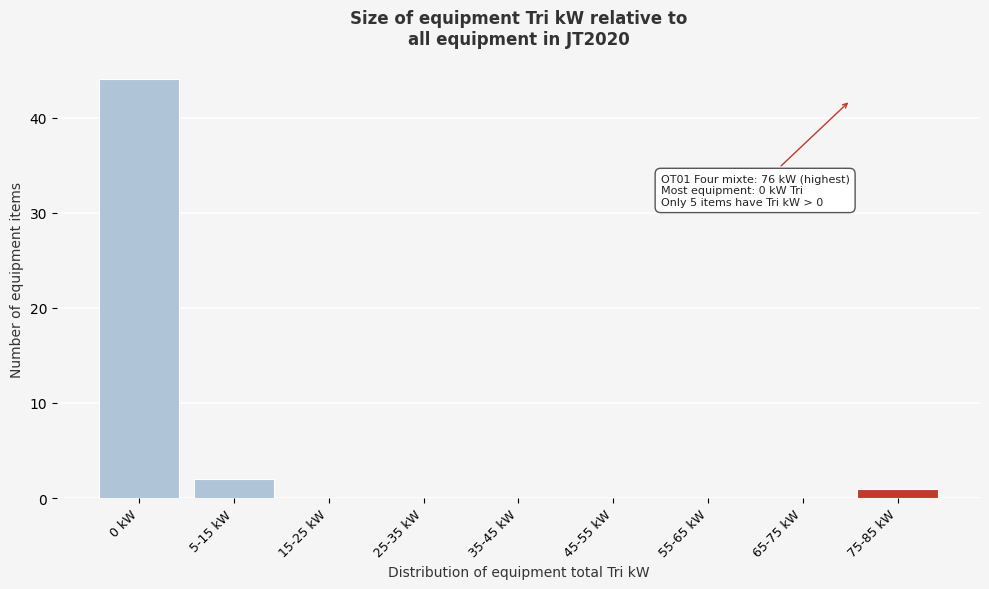

Reading right to left, transcribe all the data shown in this chart.

75-85 kW=1	65-75 kW=0	55-65 kW=0	45-55 kW=0	35-45 kW=0	25-35 kW=0	15-25 kW=0	5-15 kW=2	0 kW=44